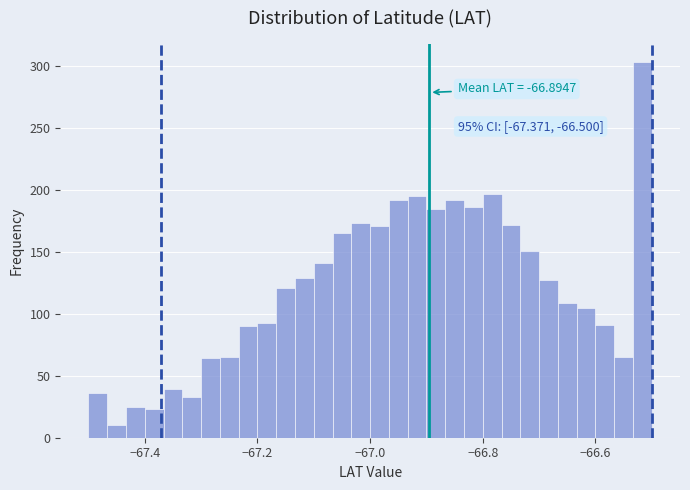

Around what value on the x-axis is the tallest bar? Give the approximate position of its centre, as read against the axis.

-66.52